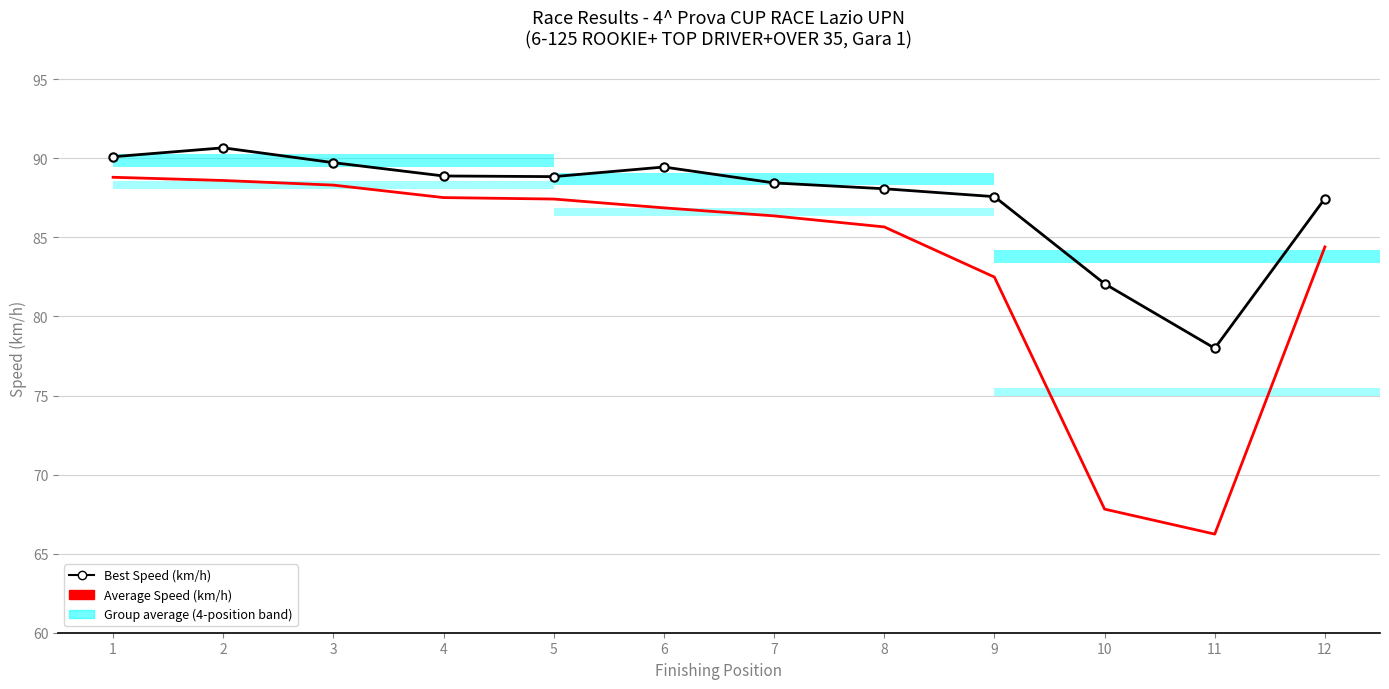

Which series has the widest spread of values?

Average Speed (km/h)